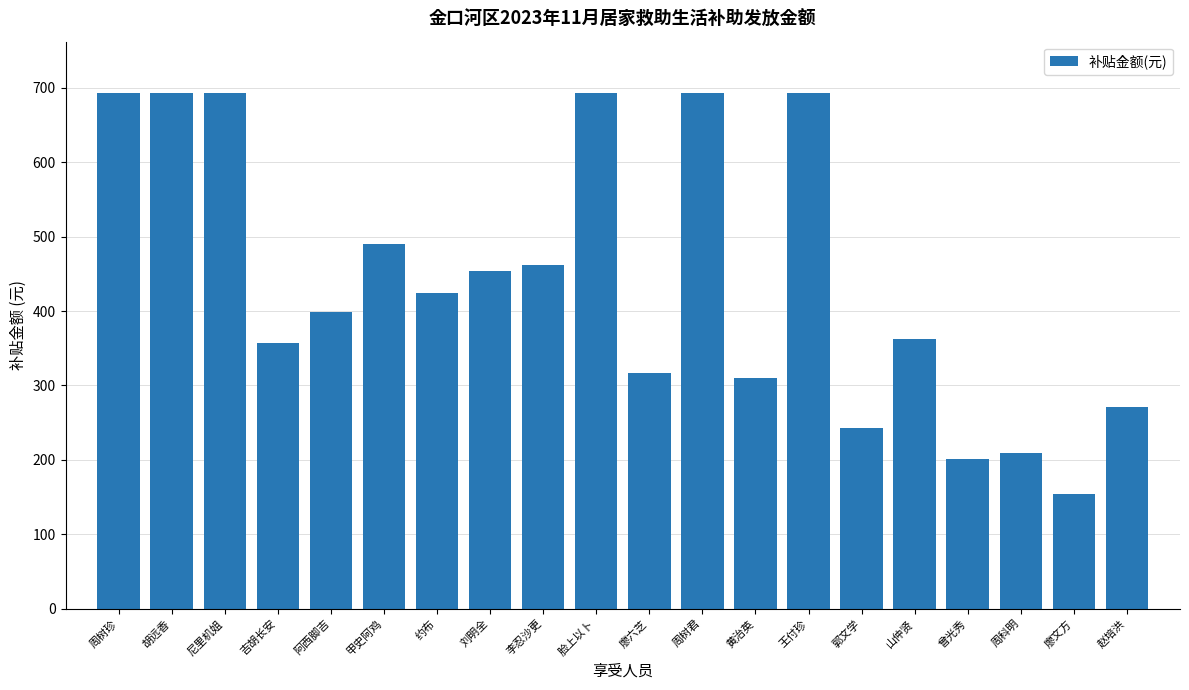

Reading right to left, what are all the values shown in this chart?

赵培洪=271	廖文方=154	周科明=209	曾光秀=201	山仲贤=362	郭文学=243	王付珍=693	黄治英=310	周树君=693	廖六芝=317	脸上以卜=693	李忍沙更=462	刘明全=454	约布=424	甲史阿鸡=490	阿西脚吉=399	吉胡长安=357	尼里机姐=693	胡远香=693	周树珍=693